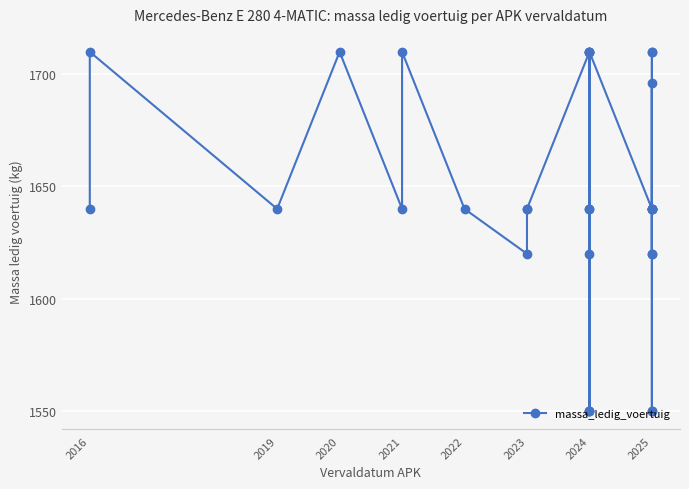

How many points are lower than both their immediate neighbors (excluding endpoints)?

5